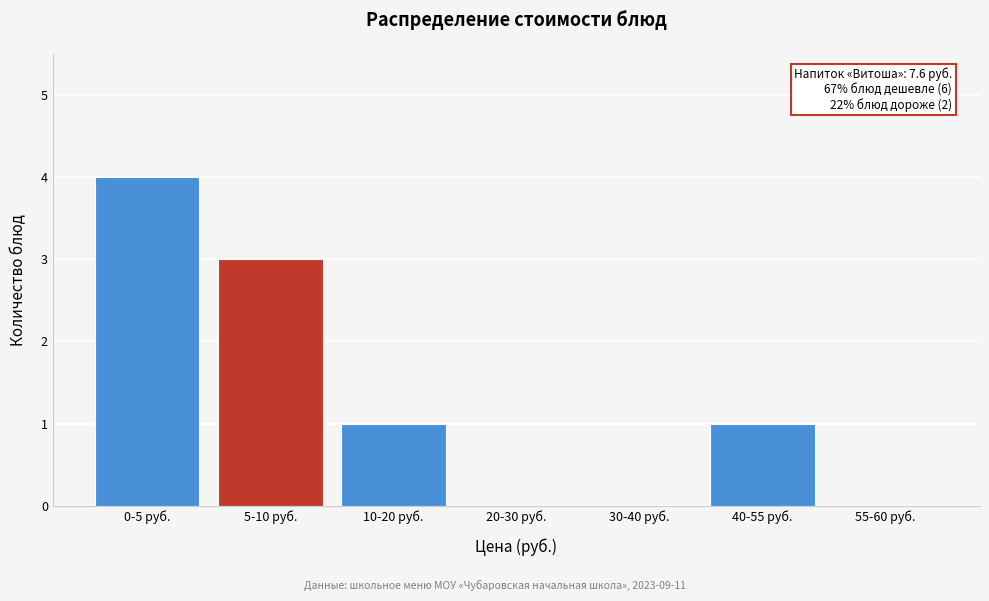

Reading left to right, what are all the values shown in this chart?

0-5 руб.=4	5-10 руб.=3	10-20 руб.=1	20-30 руб.=0	30-40 руб.=0	40-55 руб.=1	55-60 руб.=0